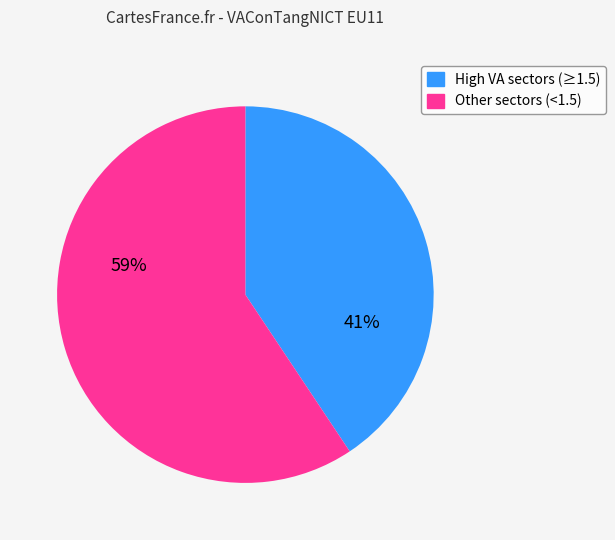

To the nearest percent, what is the average slice percentage?

50%